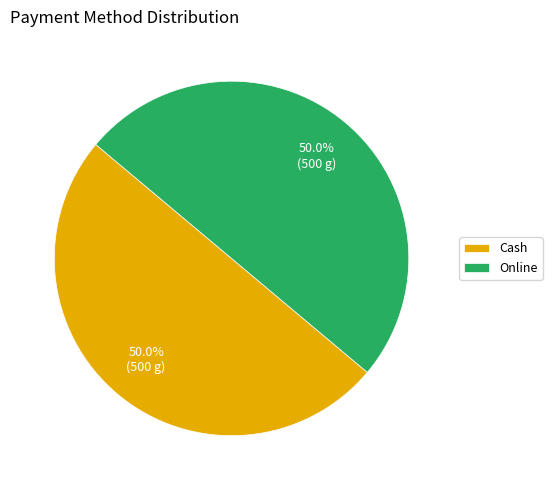

Combined, do Cash and Online account for over 50%?

Yes